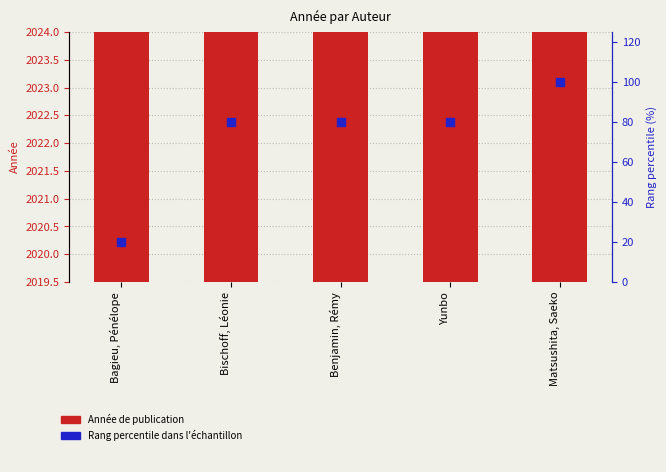

Which series has the largest Y range (max minus min)?

Rang percentile dans l'échantillon